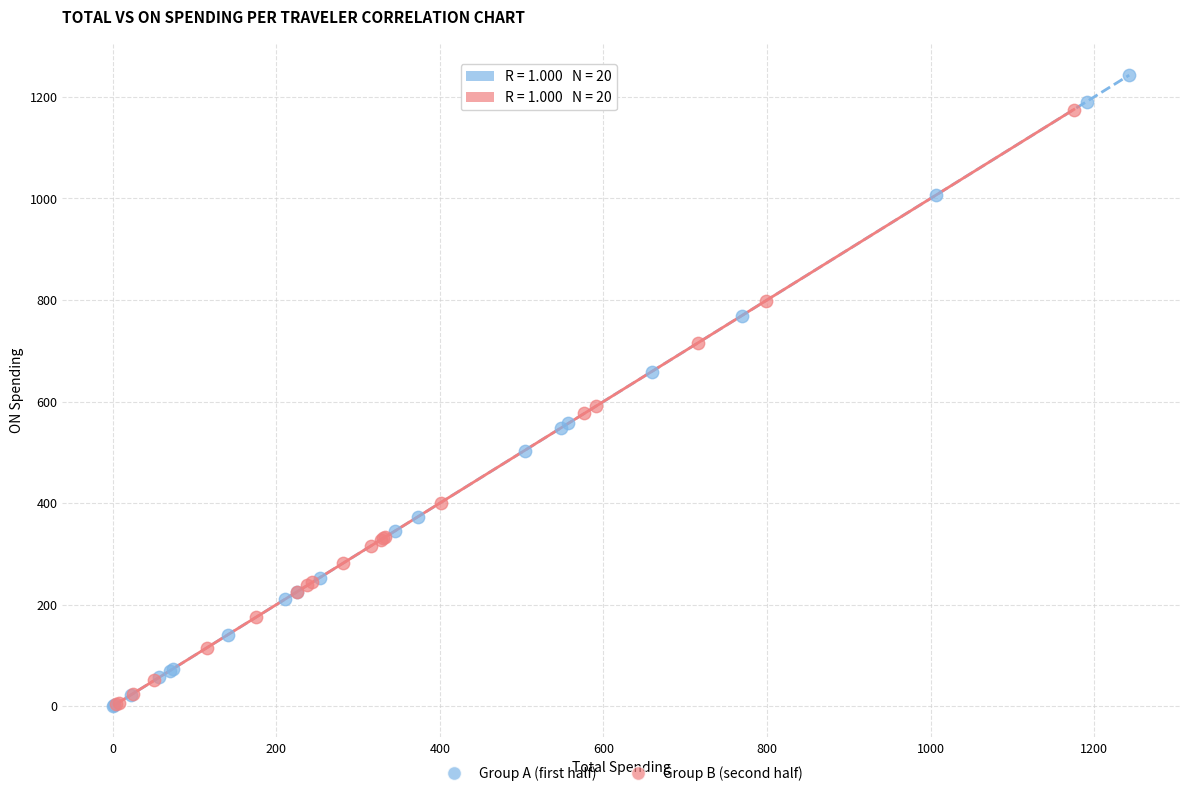

Which series contains the highest Y value?

Group A (first half)